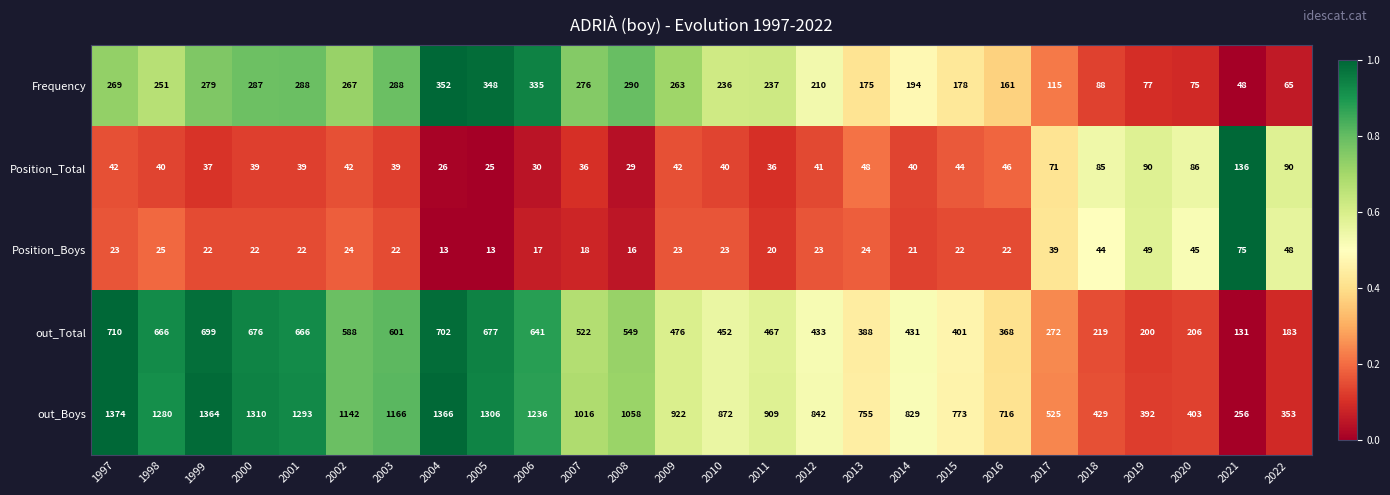

Count the number of data series in this chart.

5